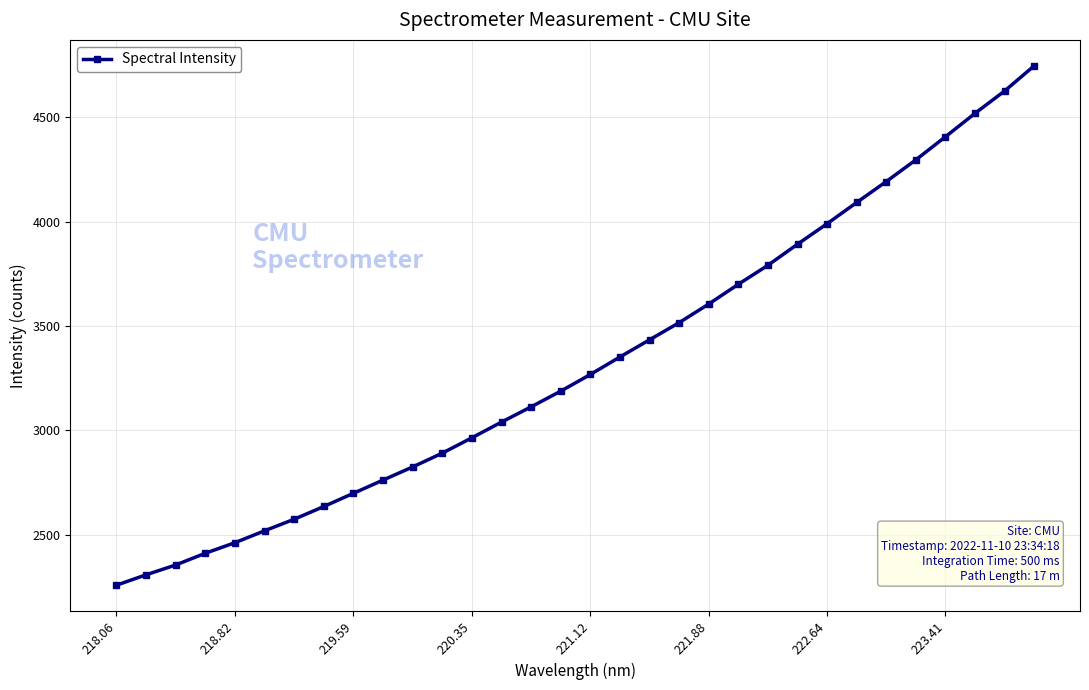

What is the average value?

3326.1